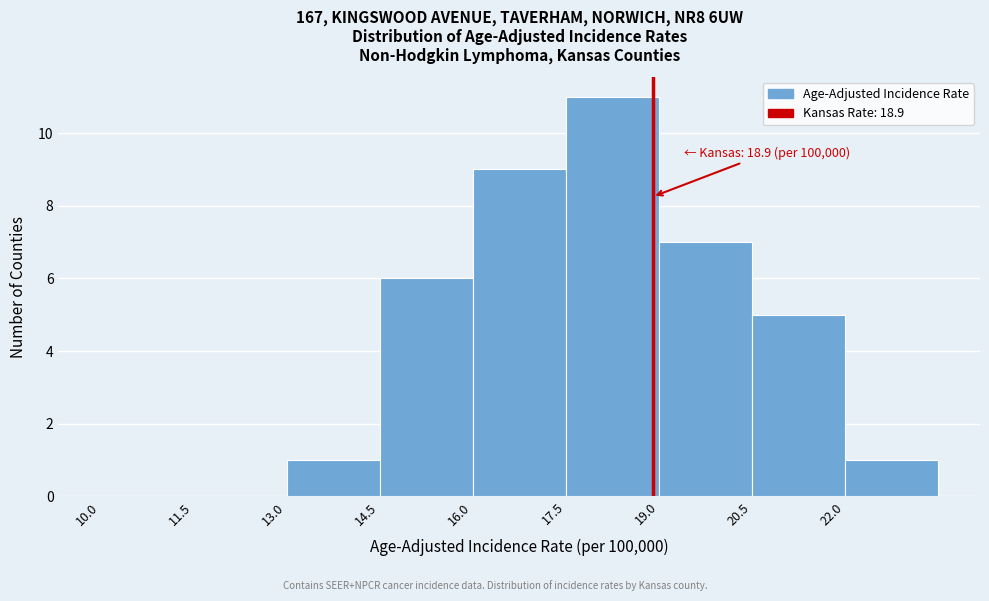

Which range on the x-axis has the tallest bar?

17.5 to 19.0